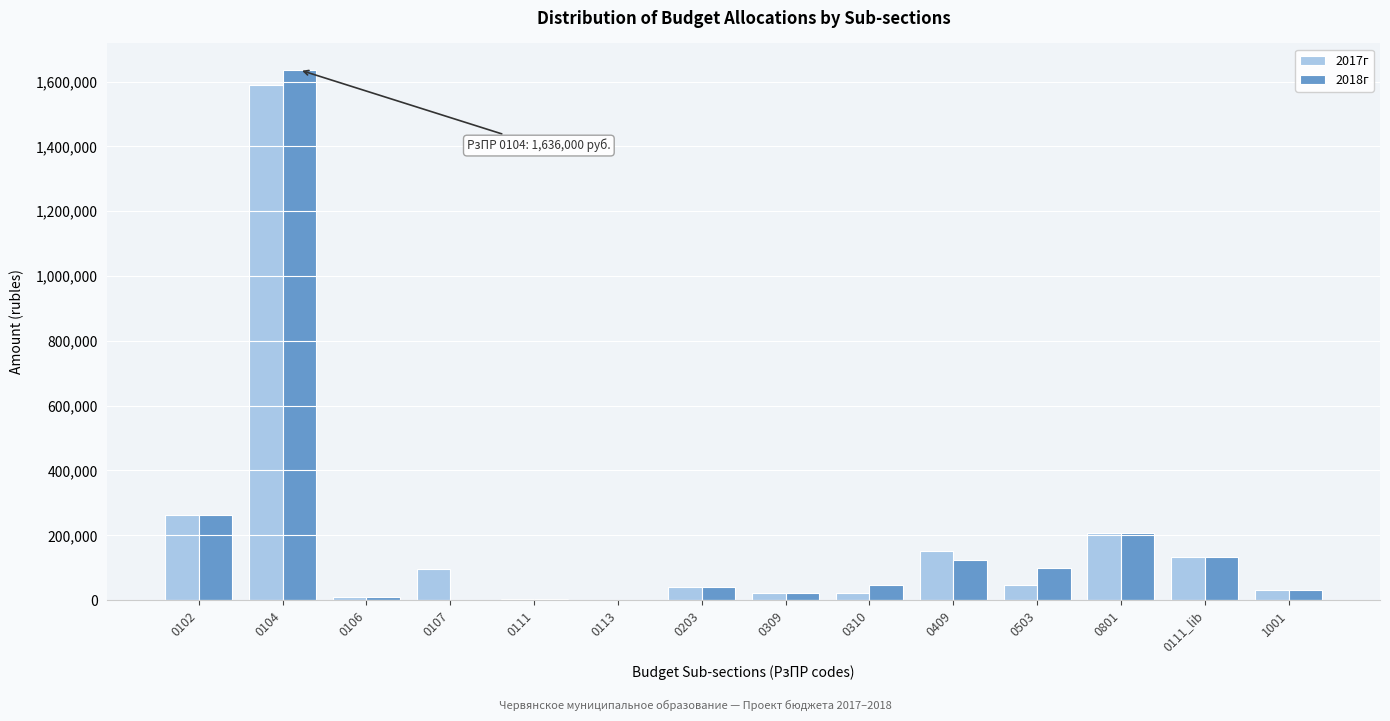

What is the greatest value displayed?

1636000